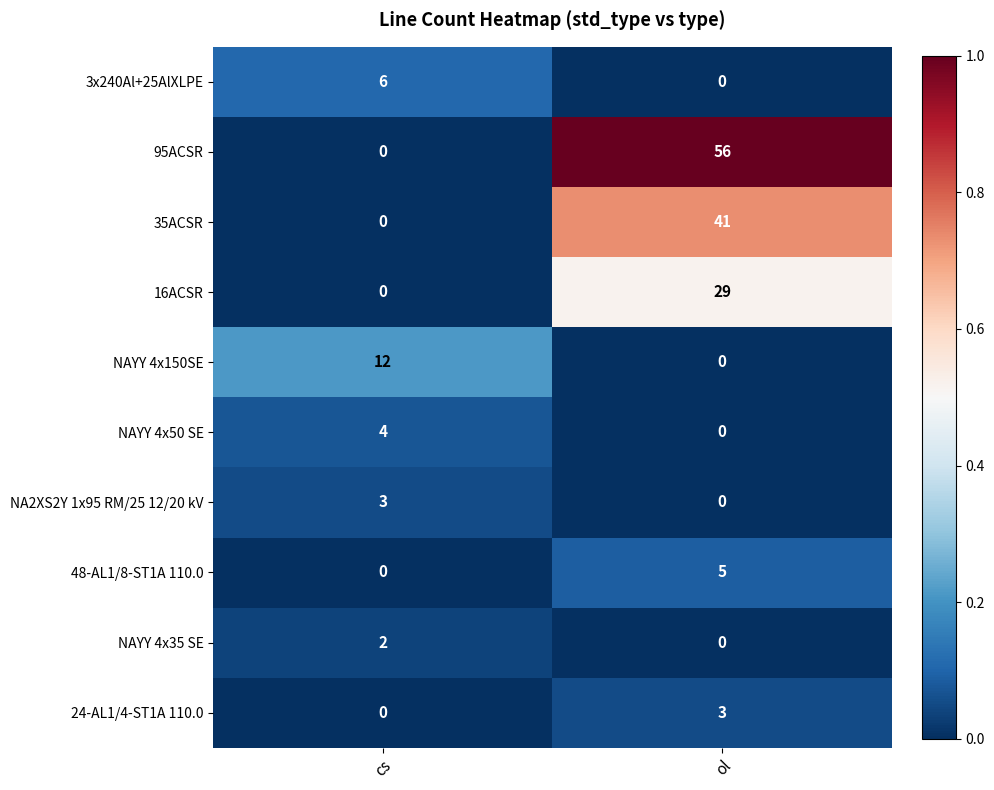

What is the maximum value shown in the chart?

56